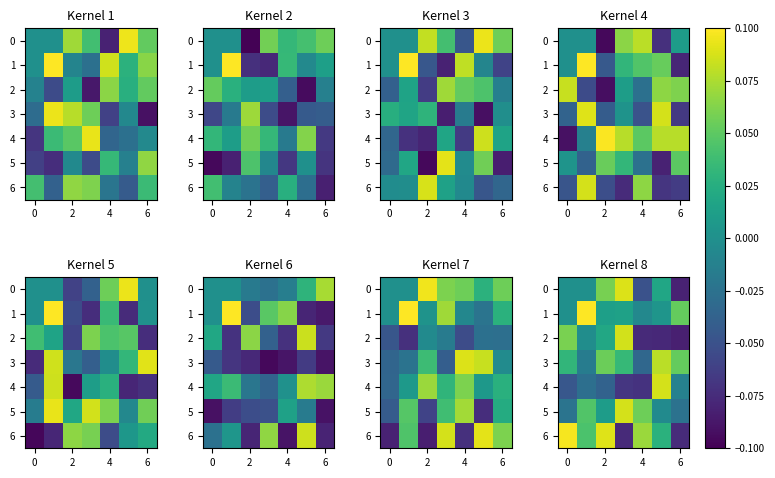

How many positive values does the 4 series have?

1